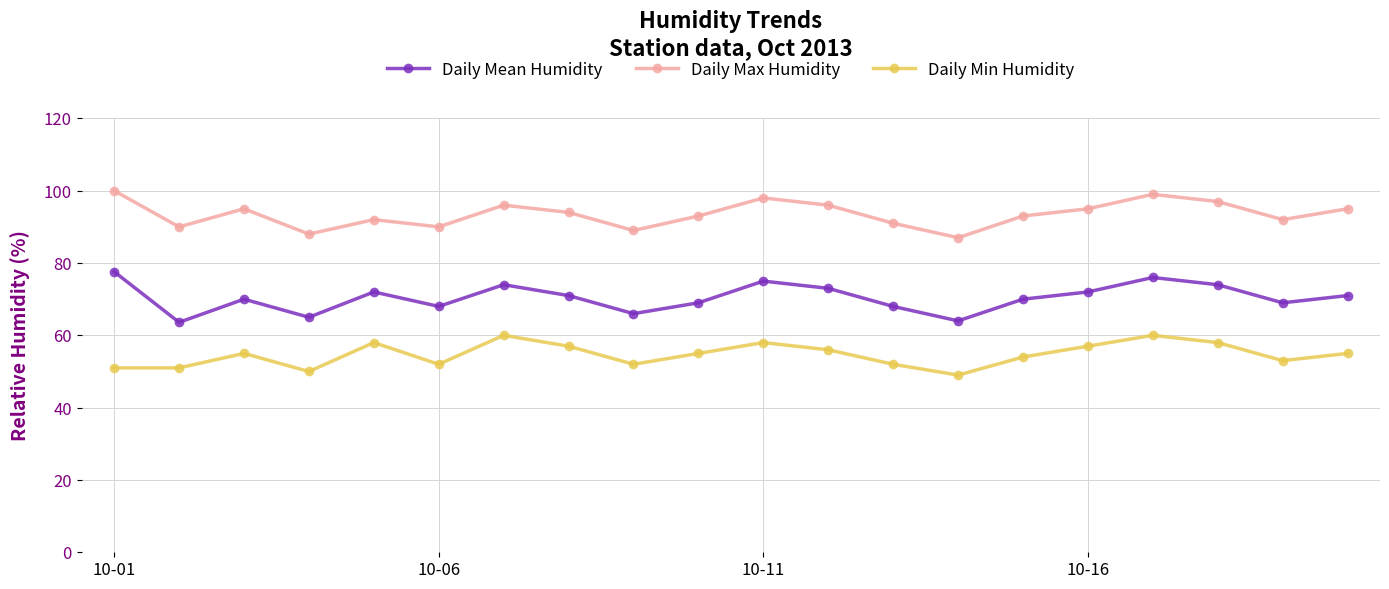

What is the minimum value shown in the chart?

49.0